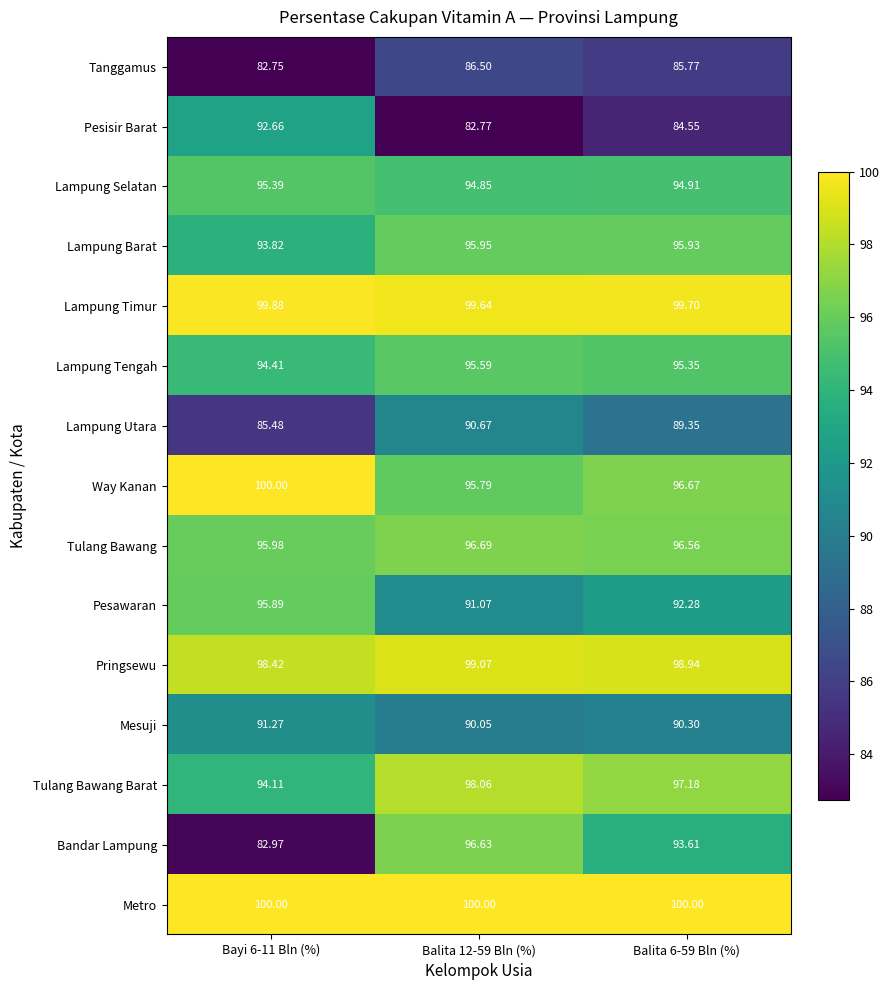

Is the value of Lampung Tengah at Balita 12-59 Bln (%) greater than the value of Tanggamus at Balita 6-59 Bln (%)?

Yes